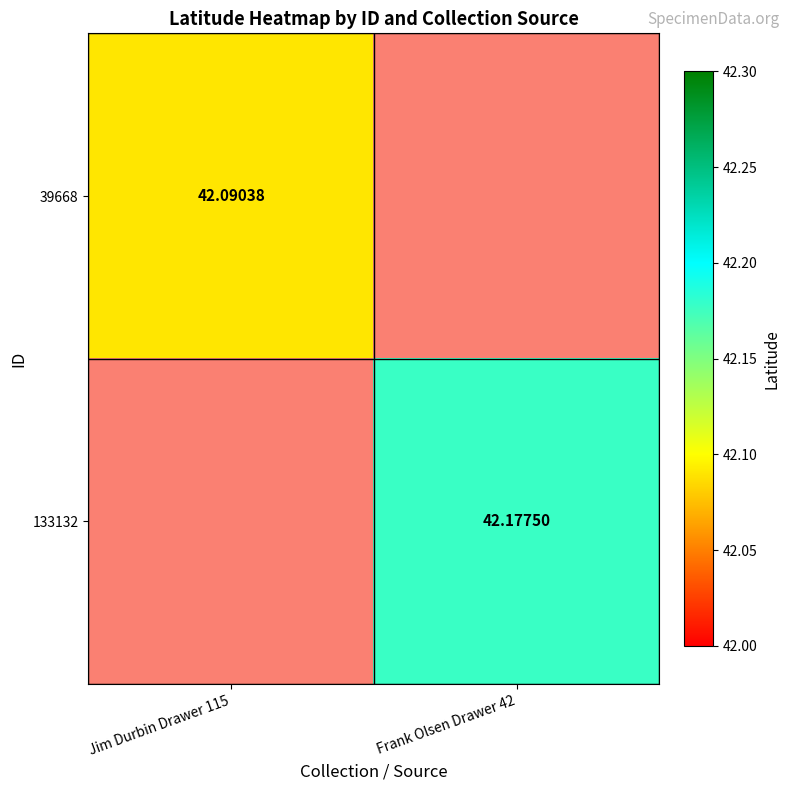

Is the value of 133132 at Frank Olsen Drawer 42 greater than the value of 39668 at Jim Durbin Drawer 115?

Yes